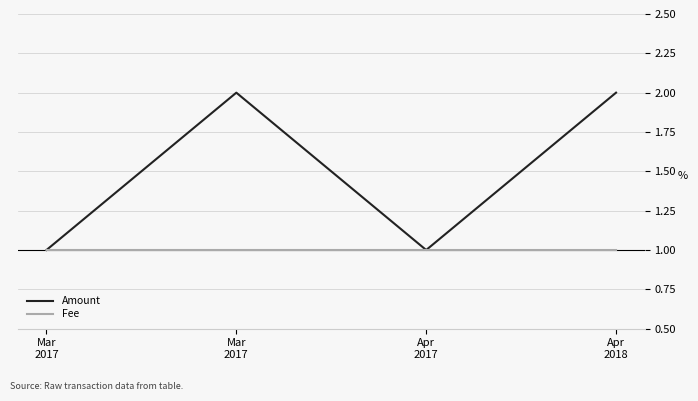

How many Fee values are between 1 and 2?

4